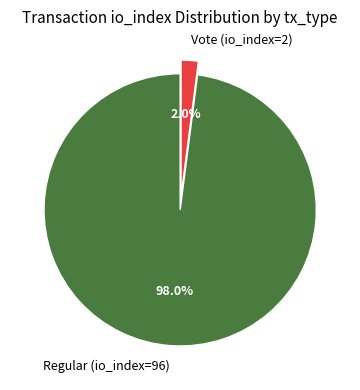

Combined, what portion of the pie is Regular (io_index=96) and Vote (io_index=2)?

100.0%